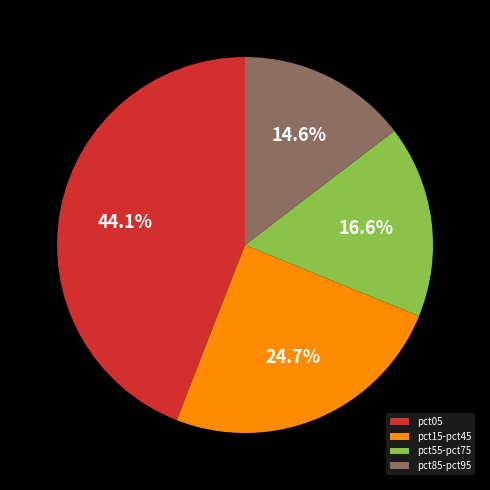

Which slice is the smallest?

pct85-pct95